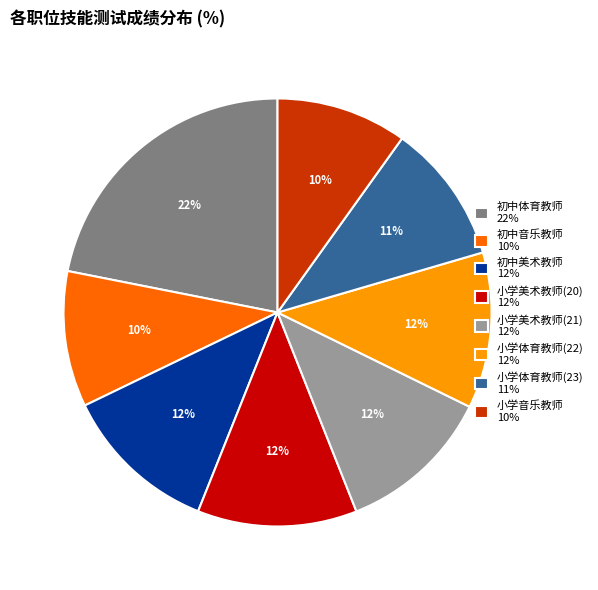

How many slices are in this pie chart?

8